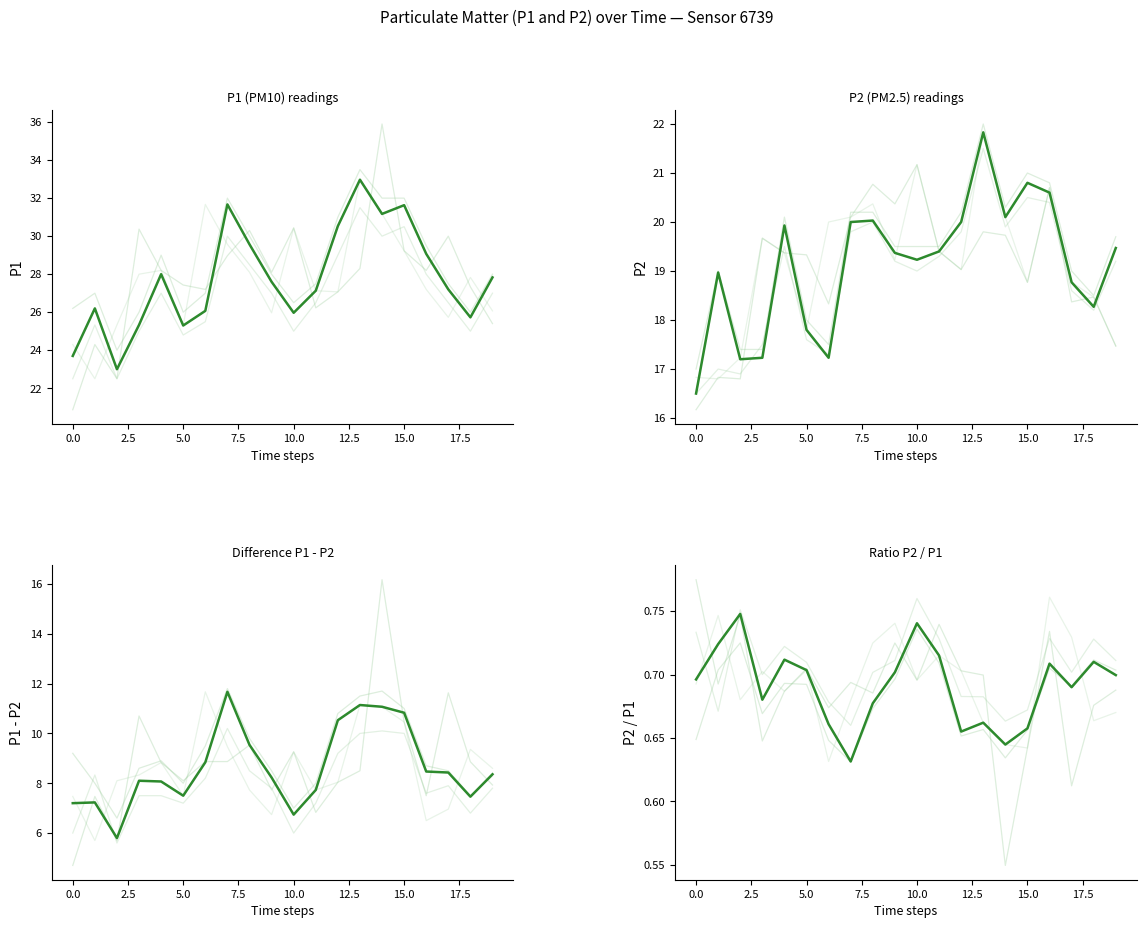

Rank the series at 10 from lowest to highest value.

P2, P1